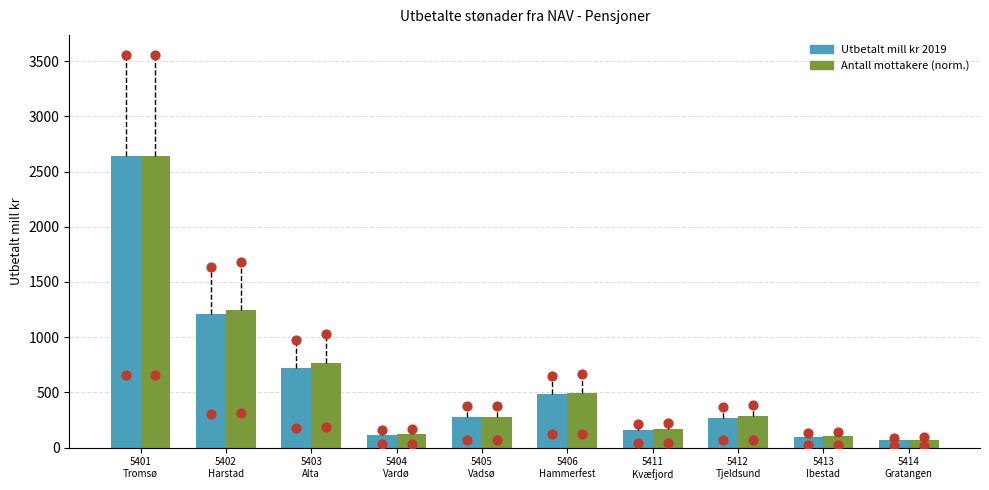

Which series contains the highest Y value?

Utbetalt mill kr 2019